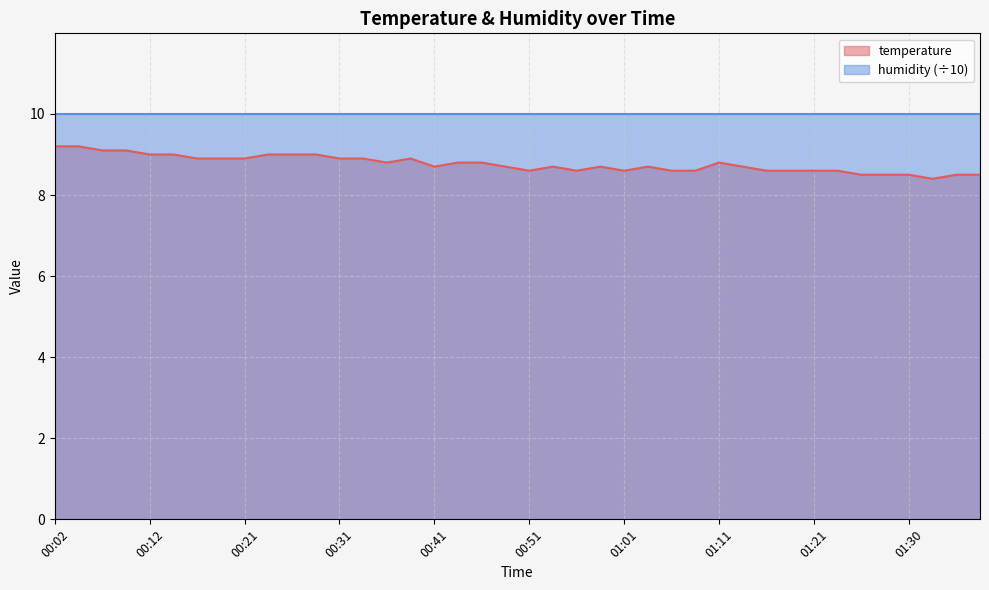

Between 00:26 and 00:19, which is larger?

00:26